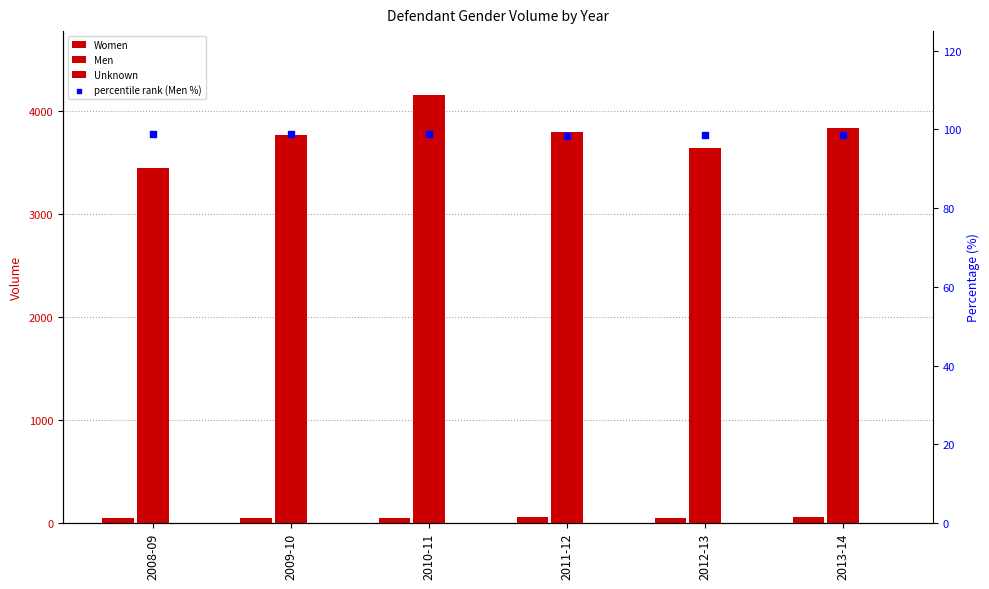

What are all the series names shown in the legend?

Women, Men, Unknown, percentile rank (Men %)